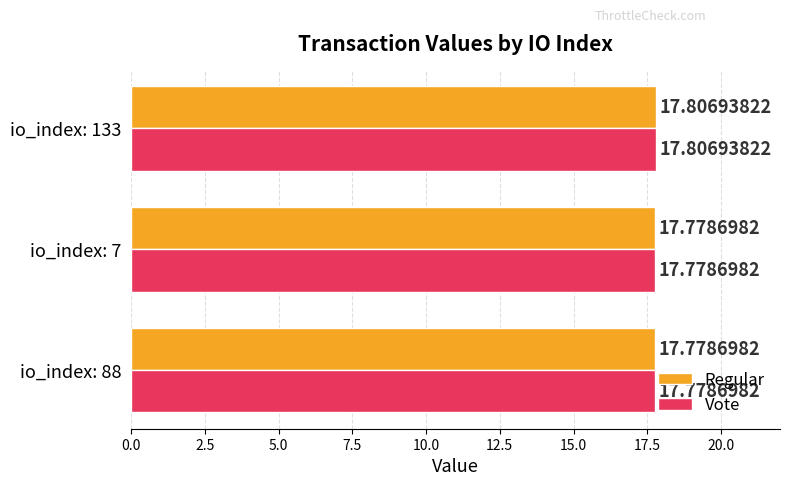

Is the value of Vote at io_index: 7 greater than the value of Regular at io_index: 133?

No